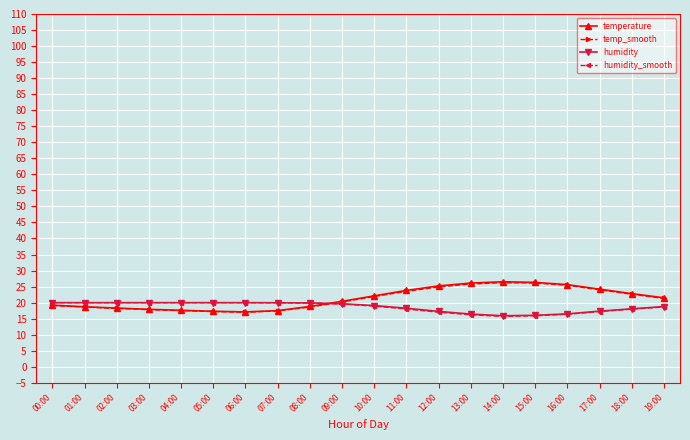

What is the spread (max minus min) of values at 17:00?

7.0